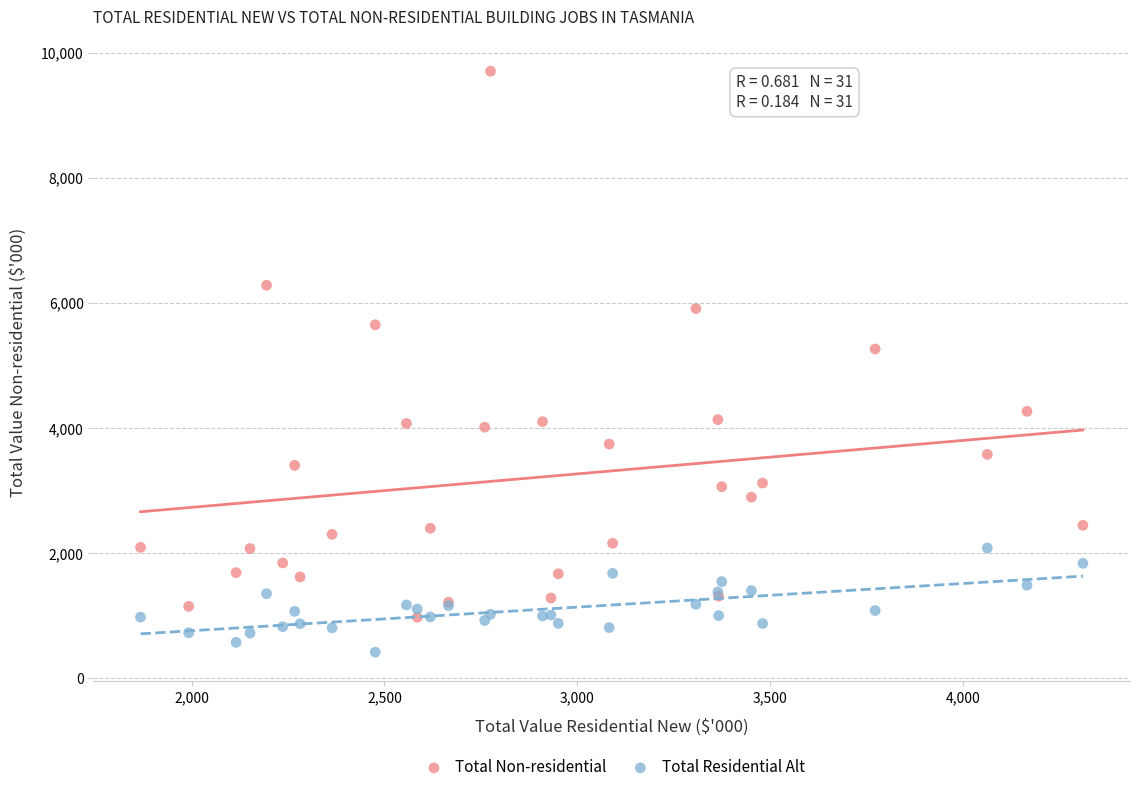

Across all series, what Y value is closest to 5061?

5264.0